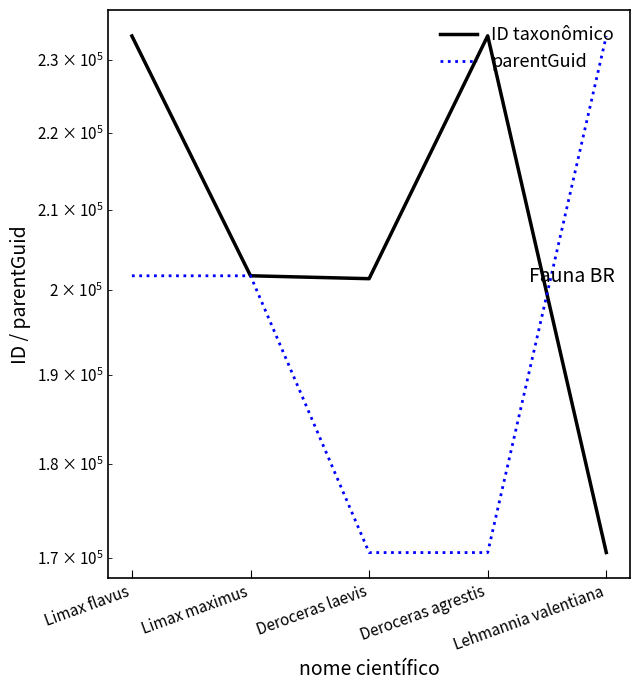

What position from the left is Deroceras laevis?

3